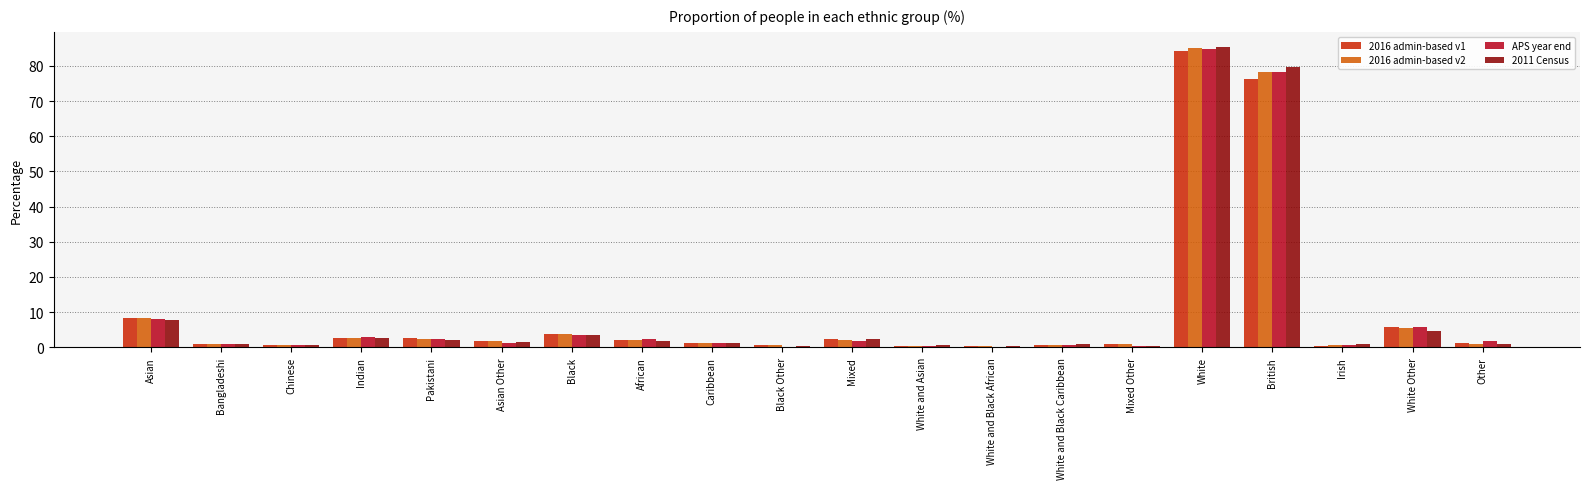

The 2011 Census series shows 3.5 at Black. True or false?

True